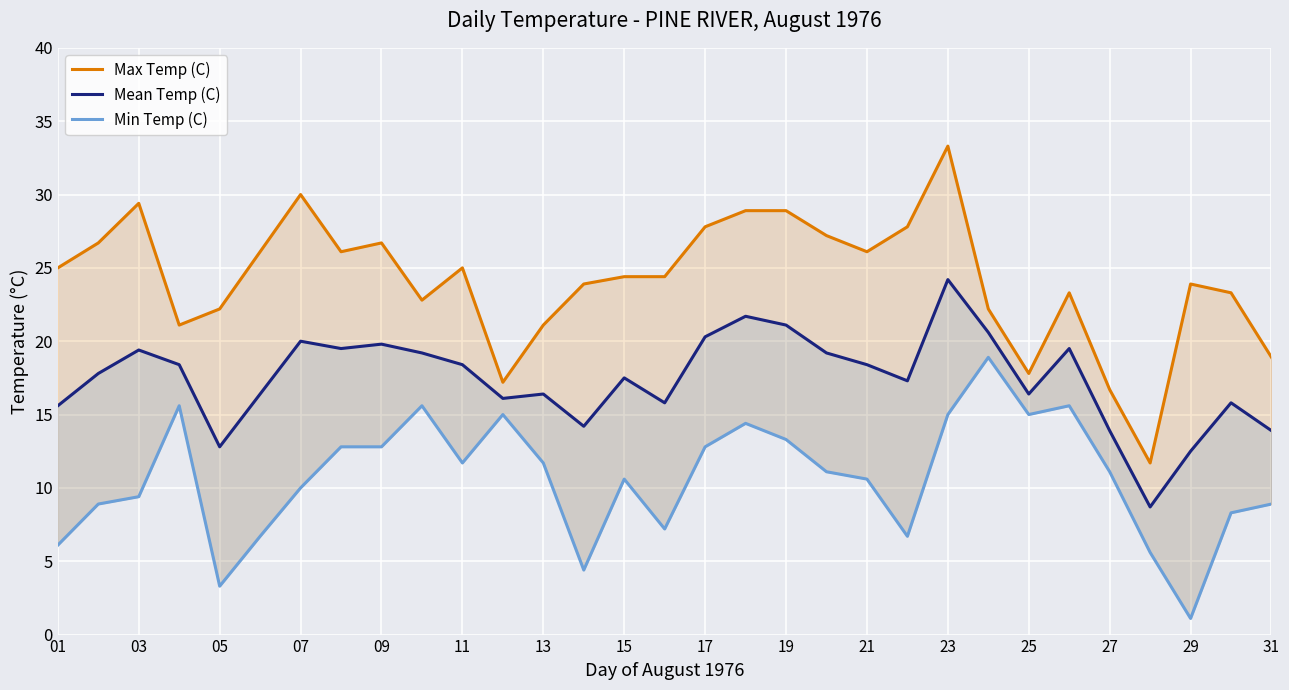

Count the number of data series in this chart.

3